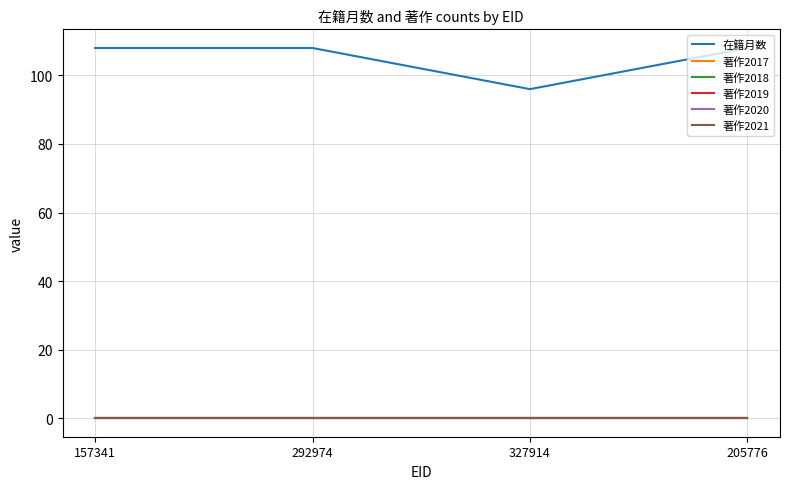

Reading left to right, what are all the values shown in this chart?

在籍月数: 108	108	96	108
著作2017: 0	0	0	0
著作2018: 0	0	0	0
著作2019: 0	0	0	0
著作2020: 0	0	0	0
著作2021: 0	0	0	0